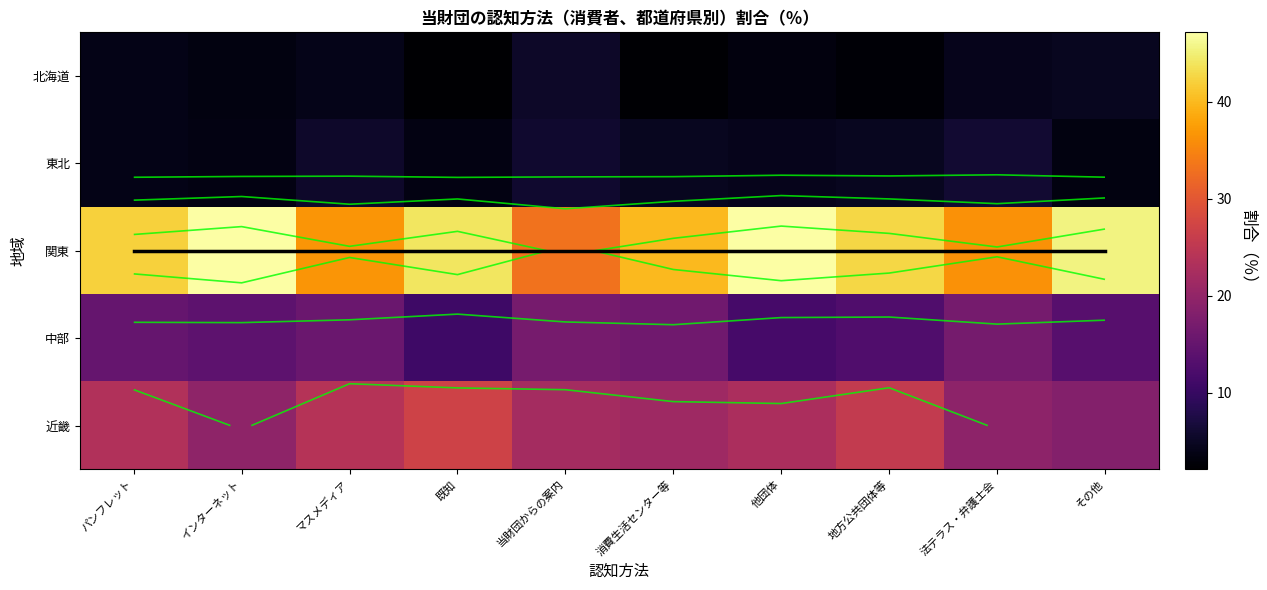

What is the average value of the 東北 series?

4.5